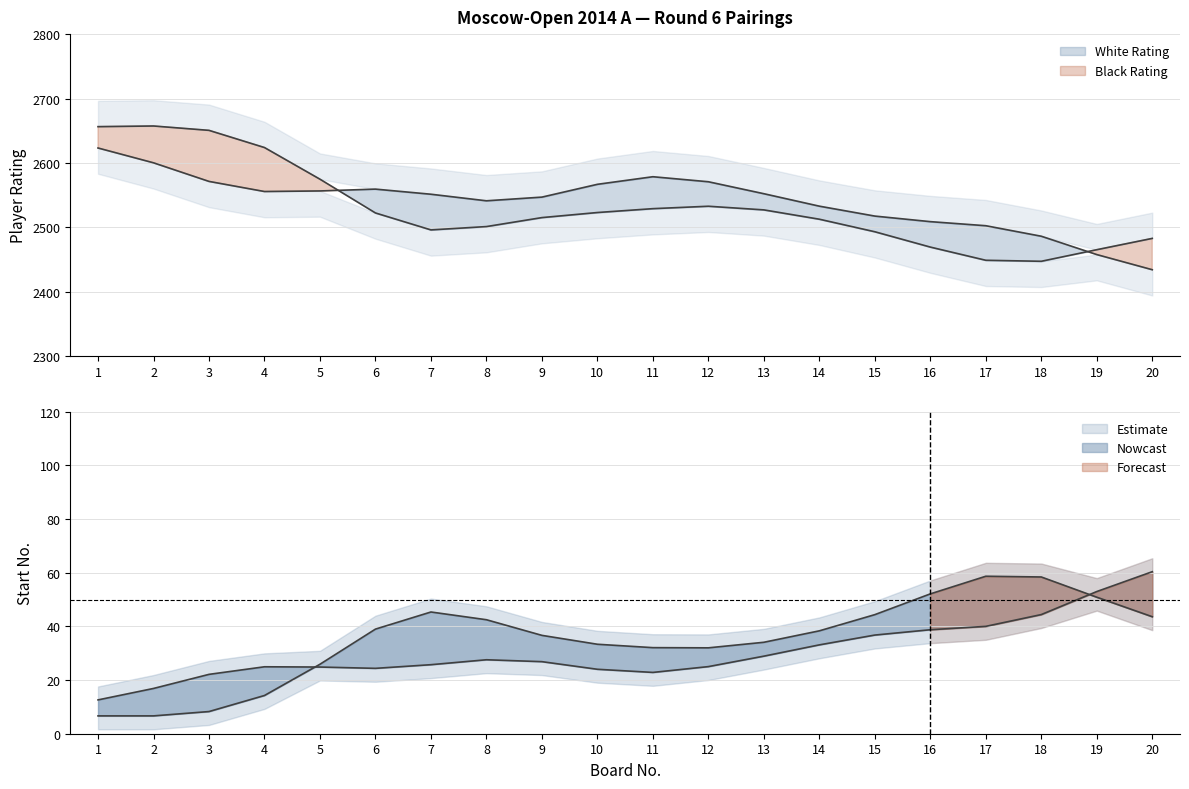

What is the sum of all White No values?

613